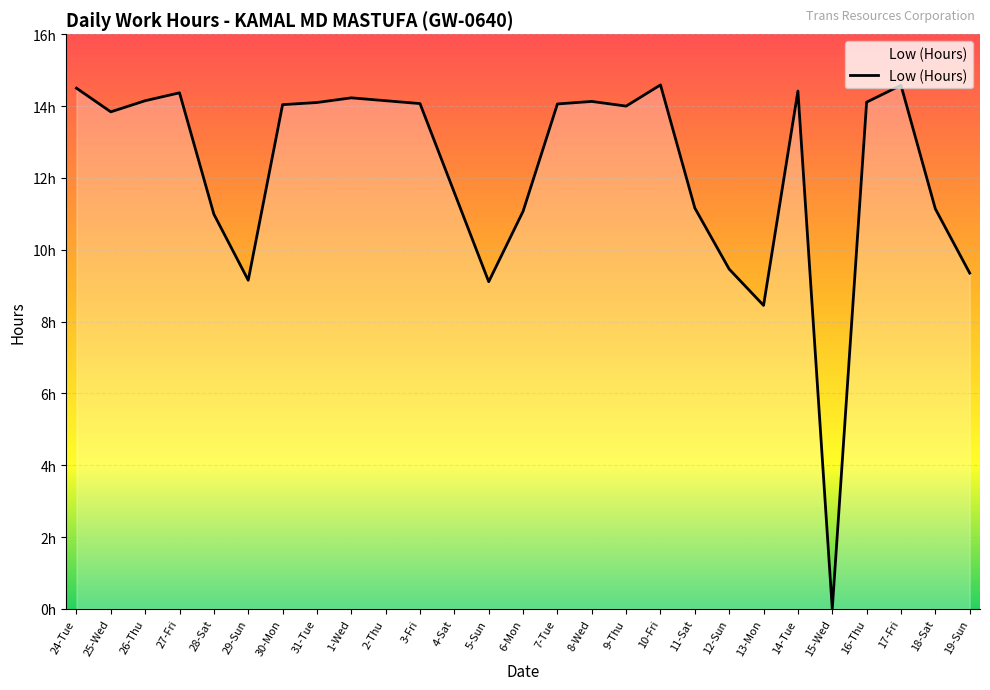

Is this an area chart (filled region under the line)?

Yes